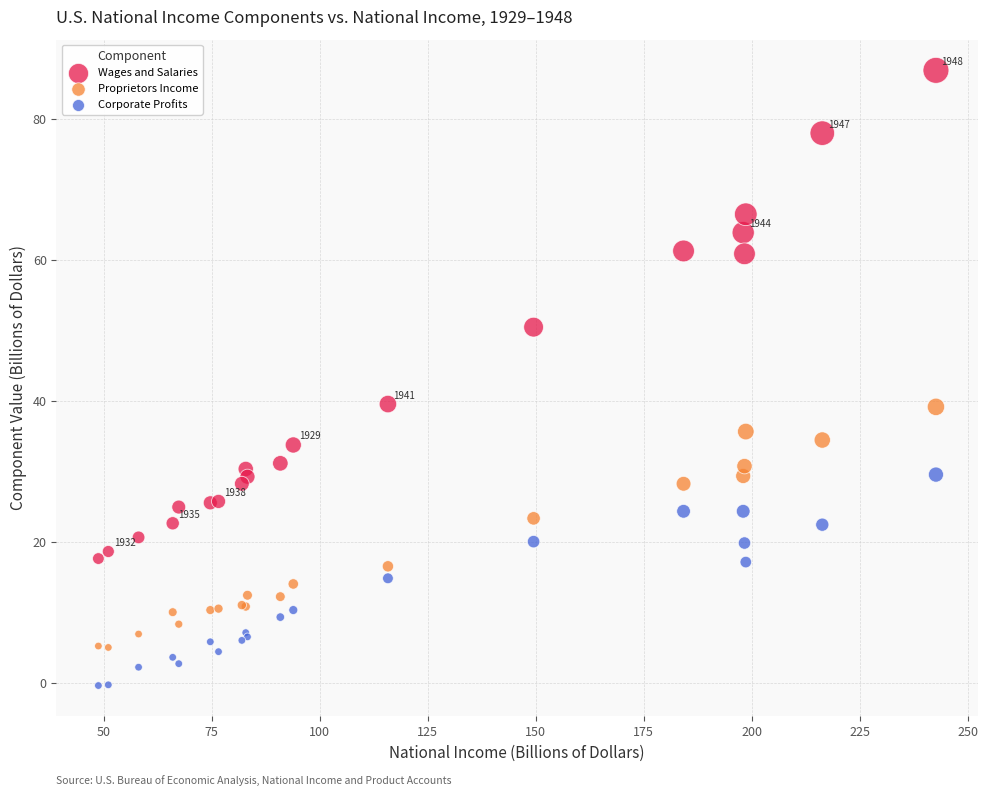

In the Wages and Salaries series, what Y value is closest to 52?

50.5